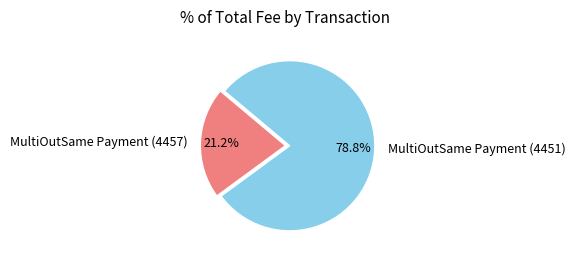

To the nearest percent, what percentage of the pie is MultiOutSame Payment (4451)?

79%